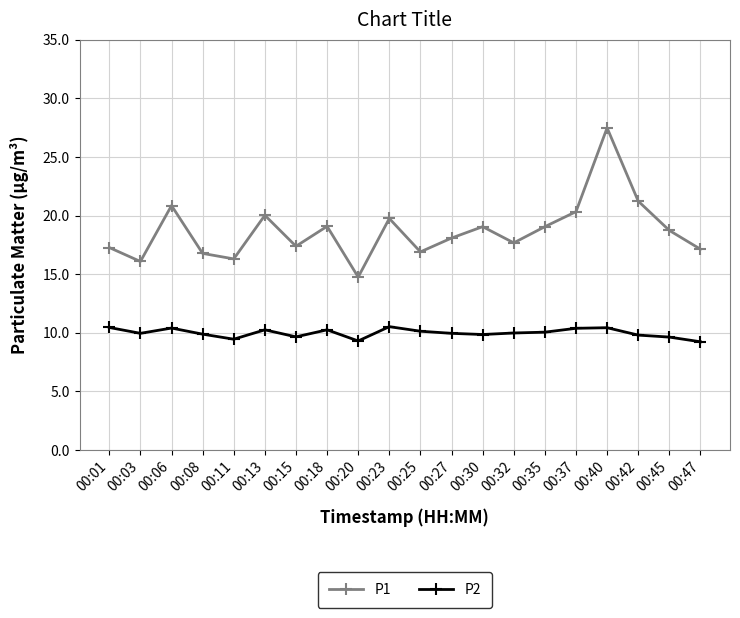

What are all the series names shown in the legend?

P1, P2